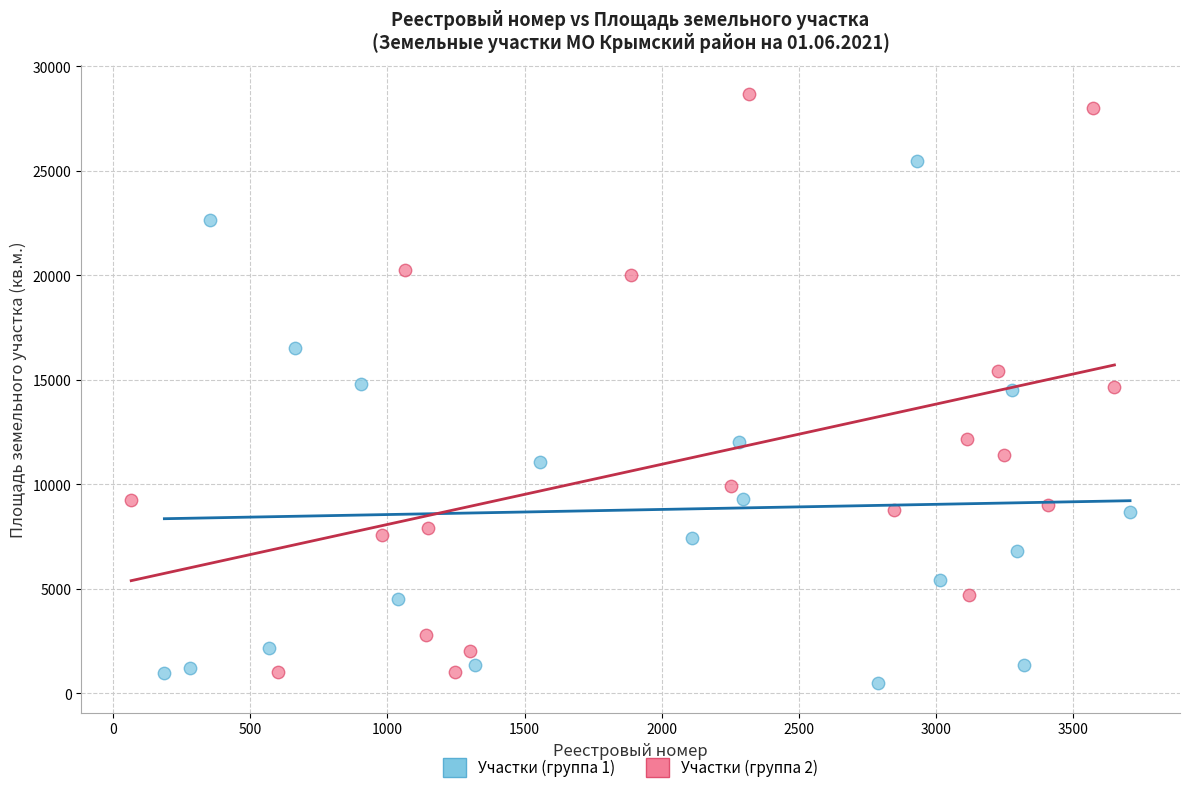

What are all the series names shown in the legend?

Участки (группа 1), Участки (группа 2)